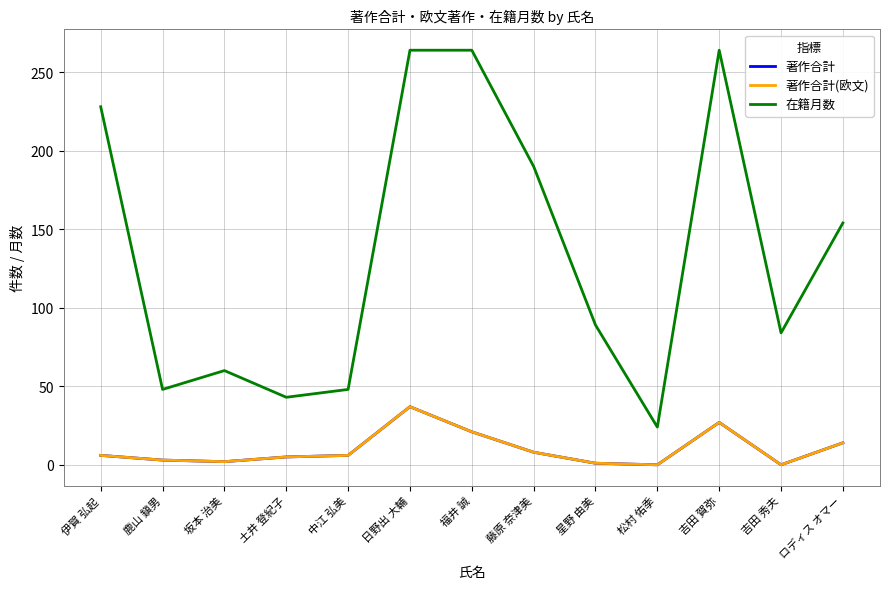

Does the chart display data point markers on the line(s)?

No